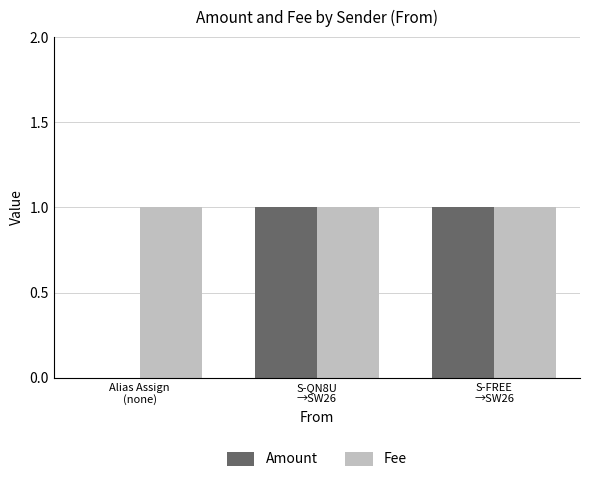

Read the Fee value at Alias Assign
(none).

1